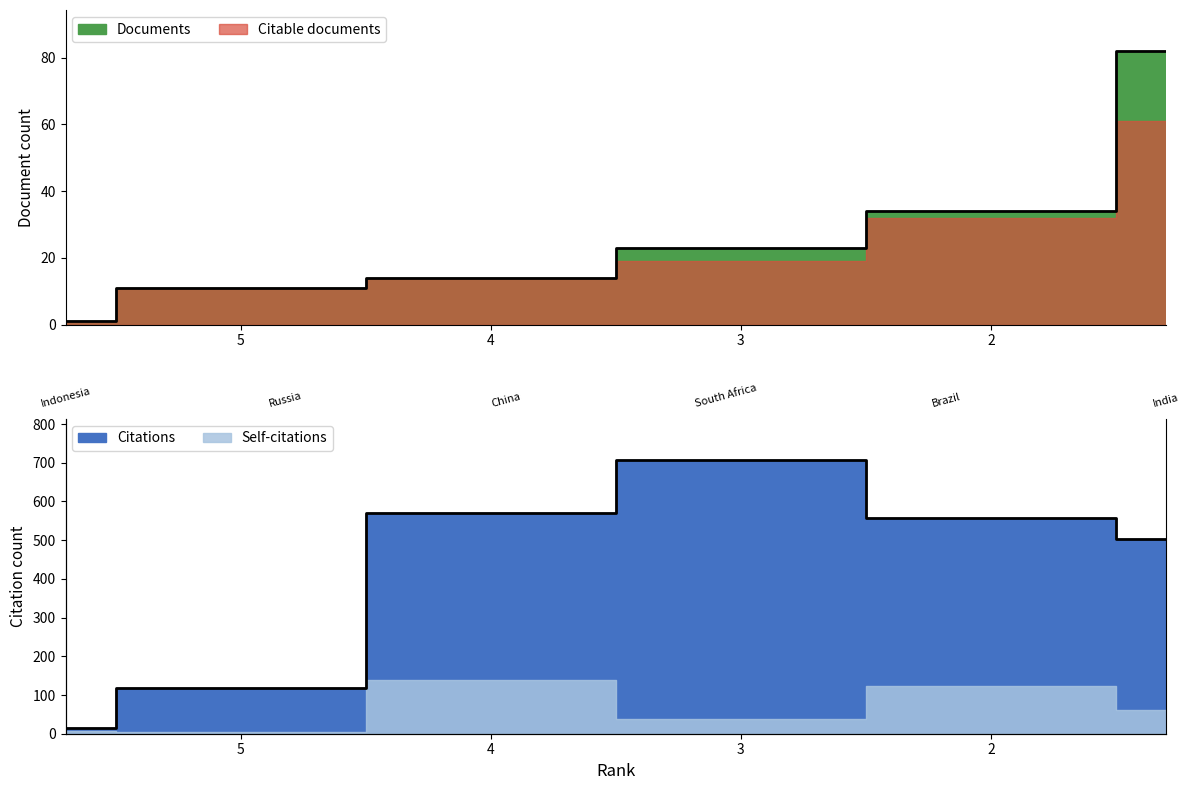

Is it true that Documents equals 4 at 4?

False